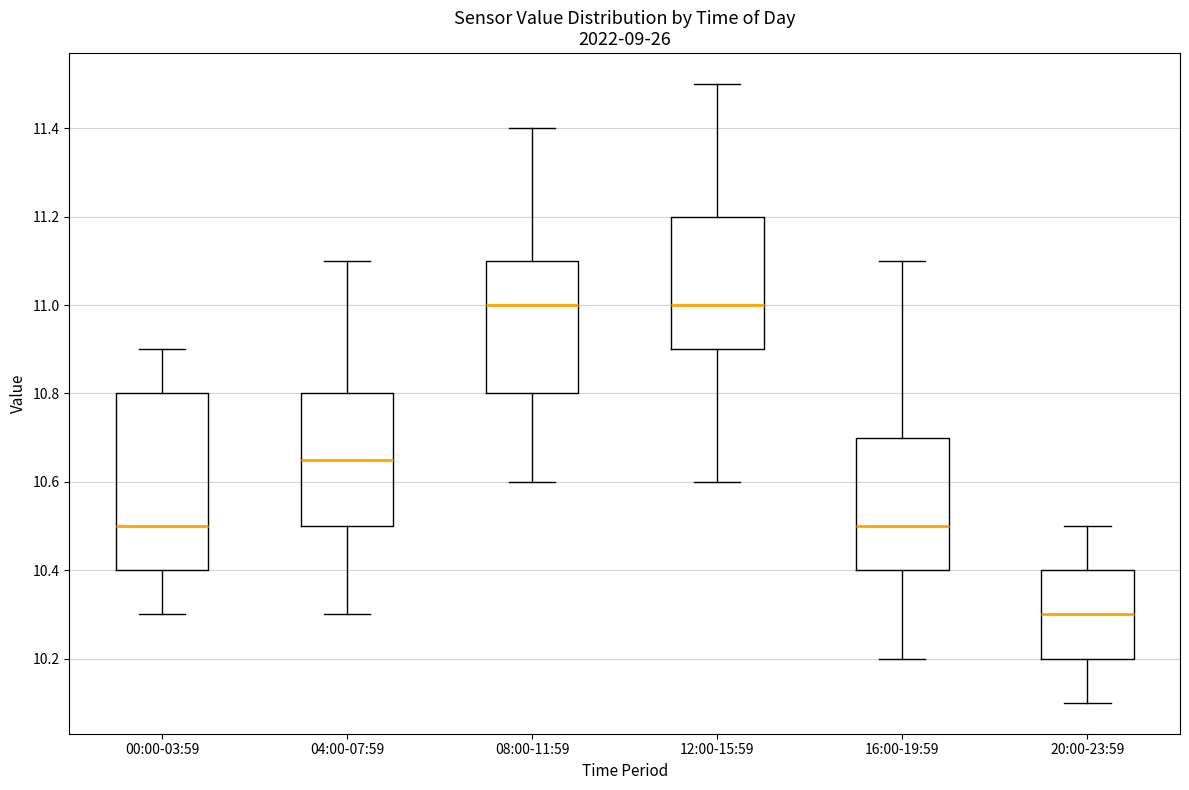

Which box's median line is the lowest?

20:00-23:59